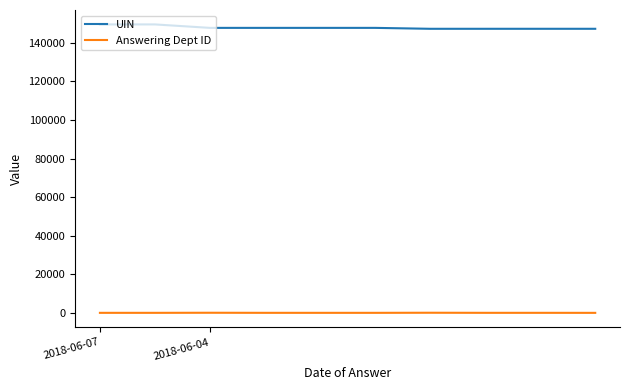

True or false: UIN and Answering Dept ID cross at least once.

False